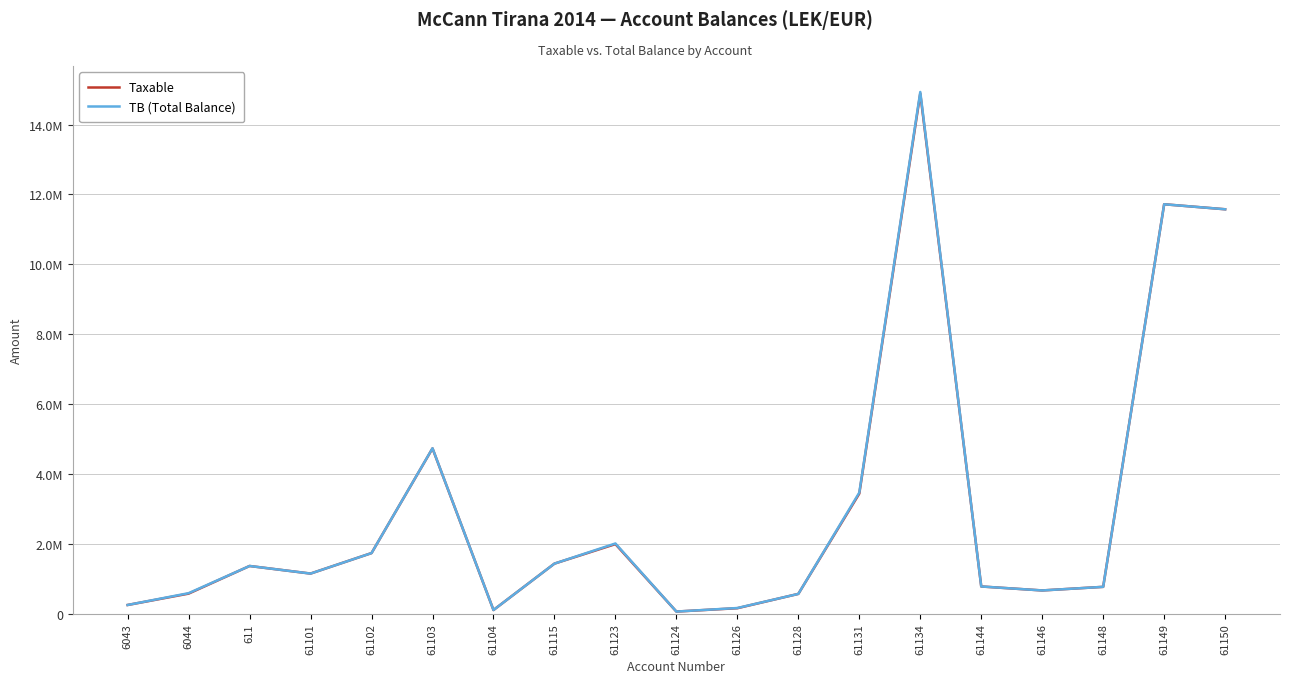

Is the value of TB (Total Balance) at 61103 greater than the value of Taxable at 61146?

Yes